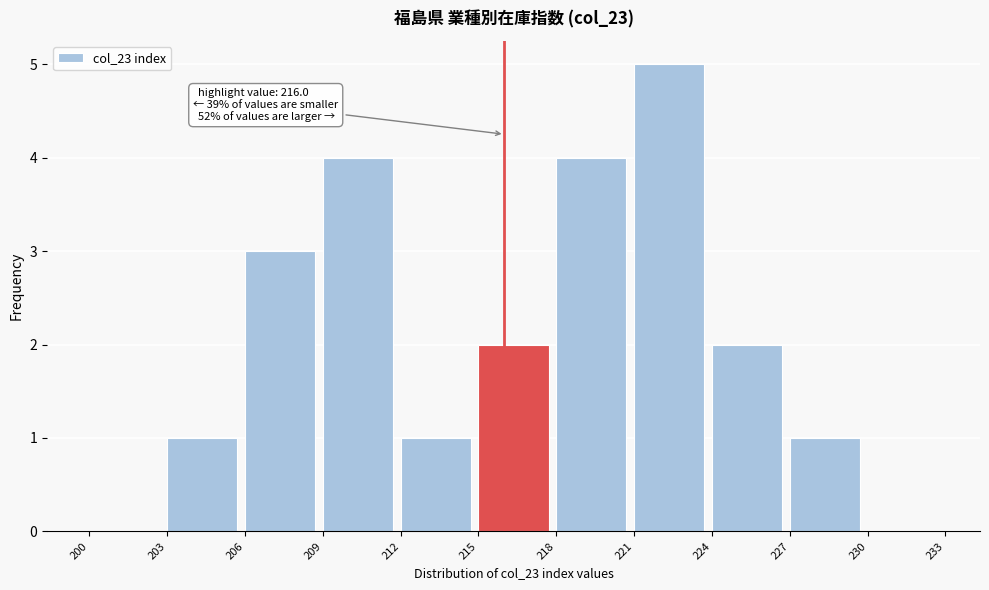

Which range on the x-axis has the tallest bar?

221 to 224